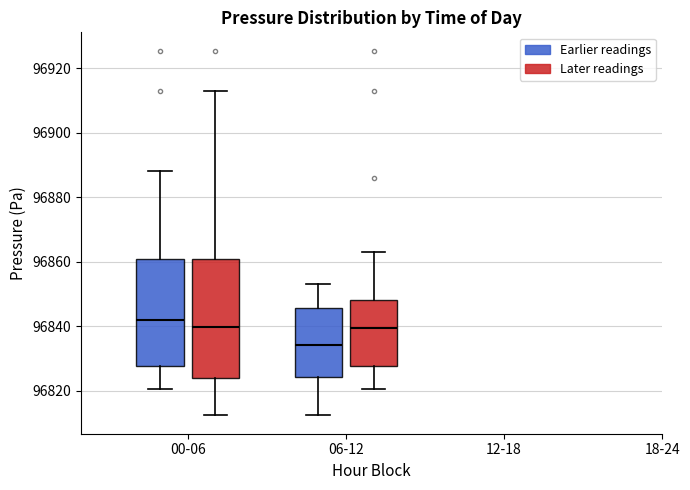

Reading left to right, read every box against the y-axis: the position of its median line, the range the box covers, and the ends of its whiskers. The values are not printed on the chart, so give them approximately, as read against the axis.

00-06 (Earlier readings): median 96842, box 96828 to 96860, whiskers 96820 to 96888
00-06 (Later readings): median 96840, box 96824 to 96860, whiskers 96812 to 96912
06-12 (Earlier readings): median 96834, box 96824 to 96846, whiskers 96812 to 96852
06-12 (Later readings): median 96840, box 96828 to 96848, whiskers 96820 to 96864